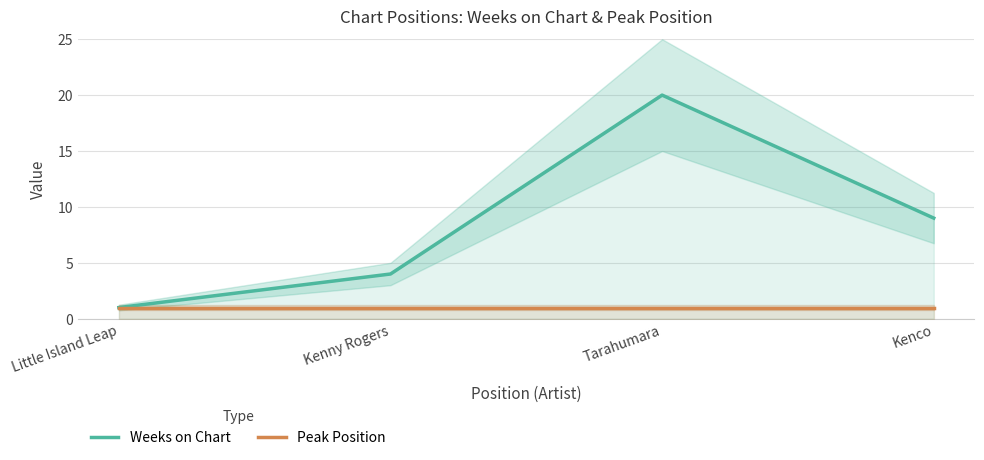

Reading left to right, list all the values displayed in this chart.

Weeks on Chart: Little Island Leap=1	Kenny Rogers=4	Tarahumara=20	Kenco=9
Peak Position: Little Island Leap=1	Kenny Rogers=1	Tarahumara=1	Kenco=1